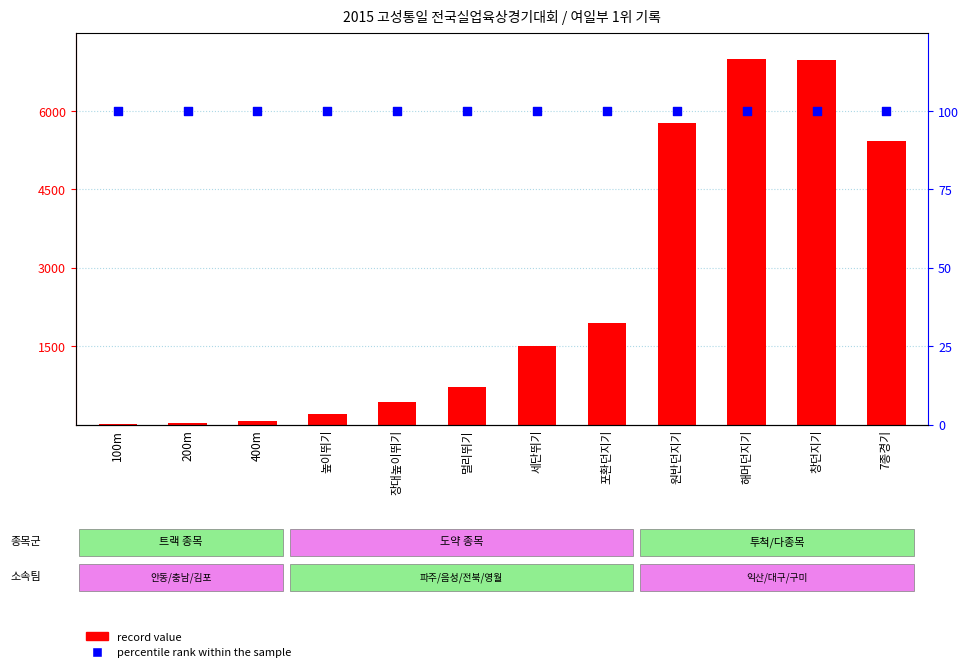

At how many categories does at least one series exceed 4307?

4